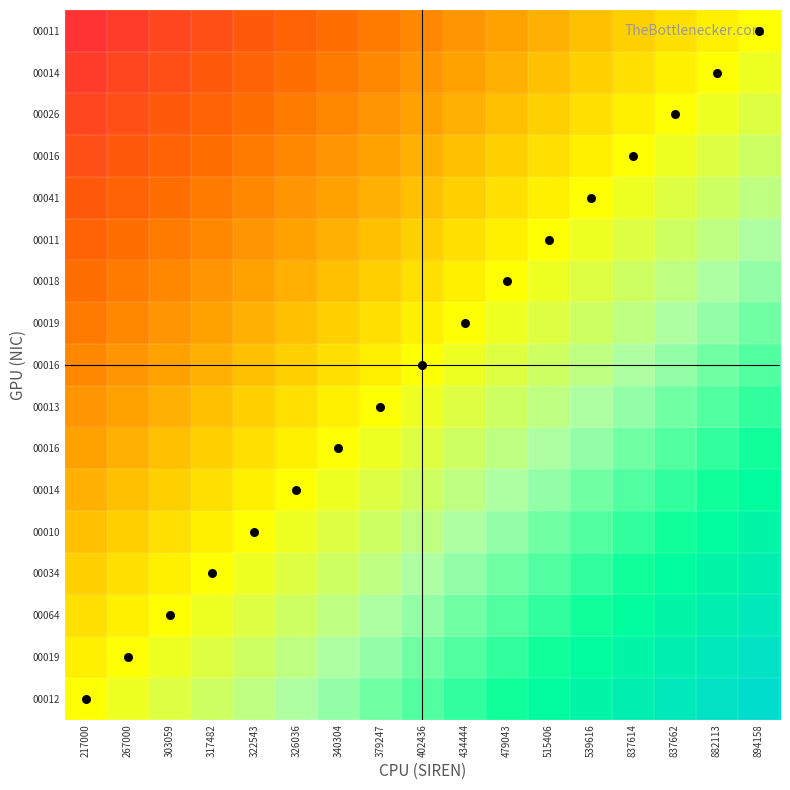

At which category does the chart reach its minimum across all series?

217000